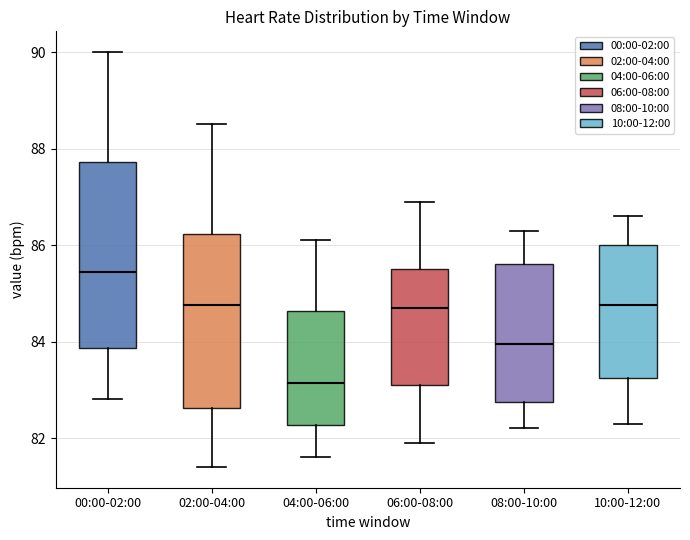

Which box has the lowest median line?

04:00-06:00